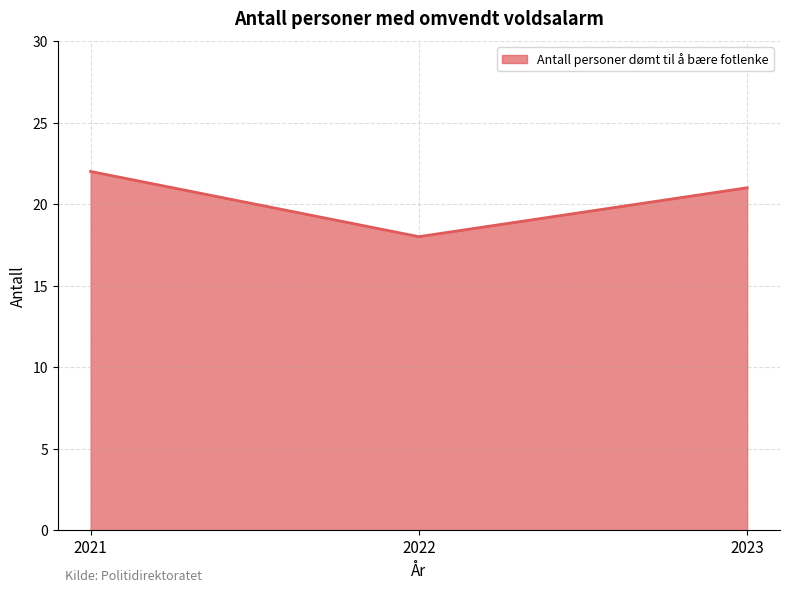

List the labels in order of value, largest first.

2021, 2023, 2022